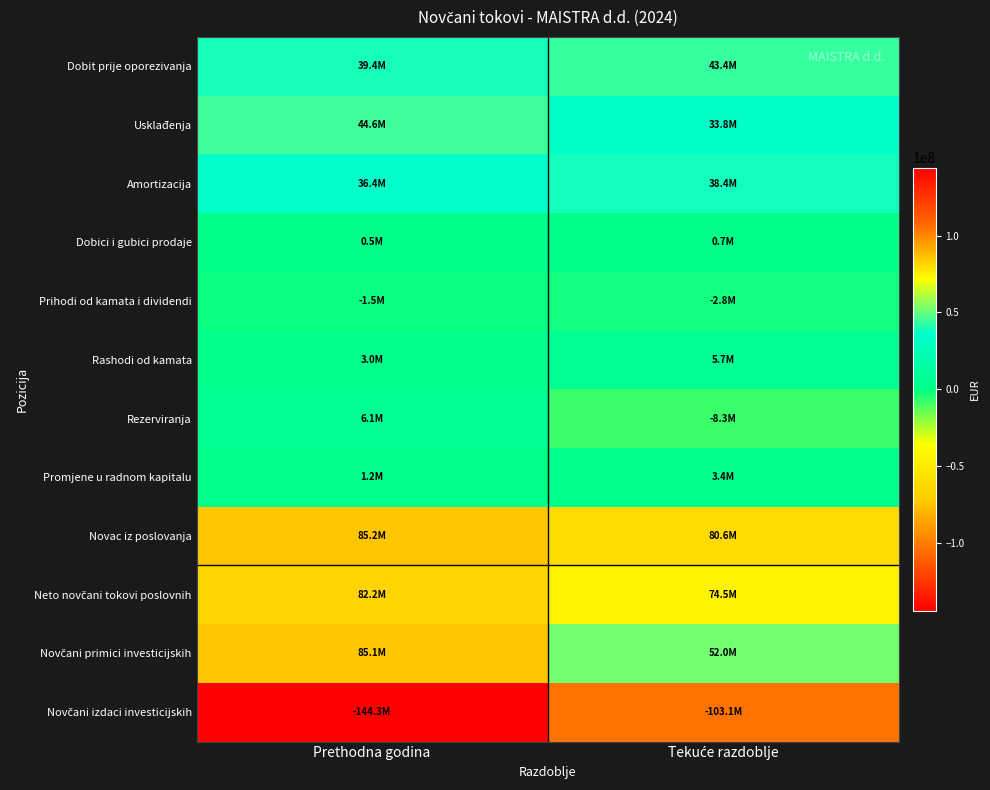

What is the total value across all series at Prethodna godina?

237884097